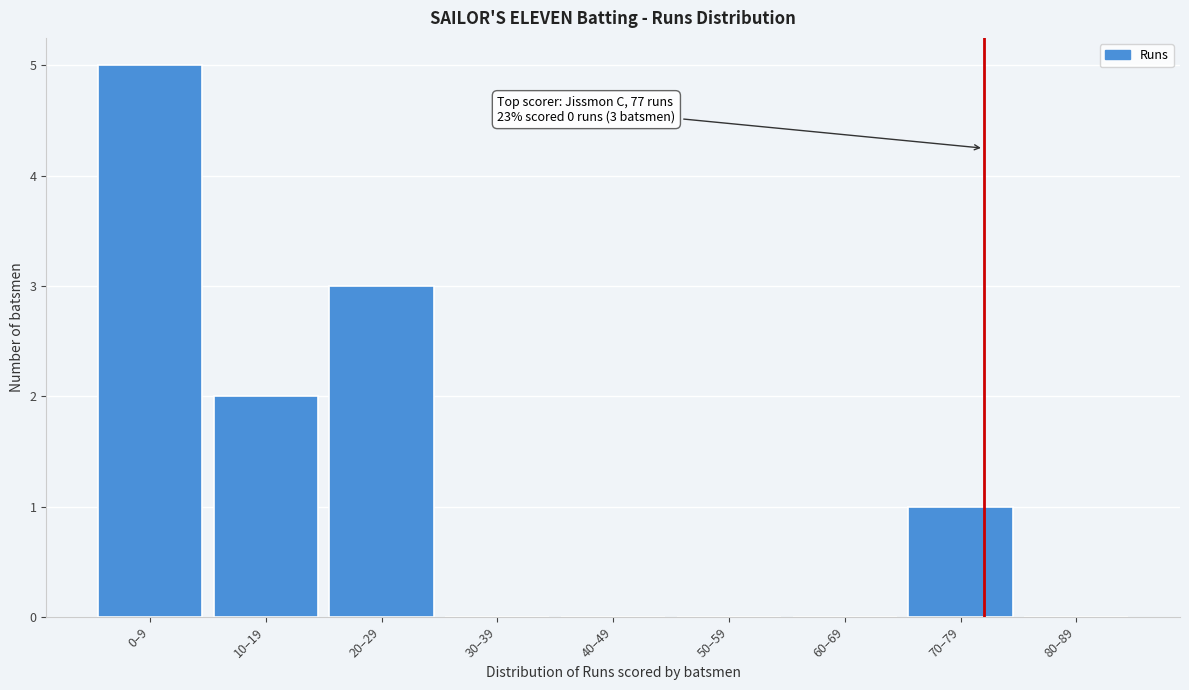

Reading right to left, transcribe all the data shown in this chart.

80–89=0	70–79=1	60–69=0	50–59=0	40–49=0	30–39=0	20–29=3	10–19=2	0–9=5